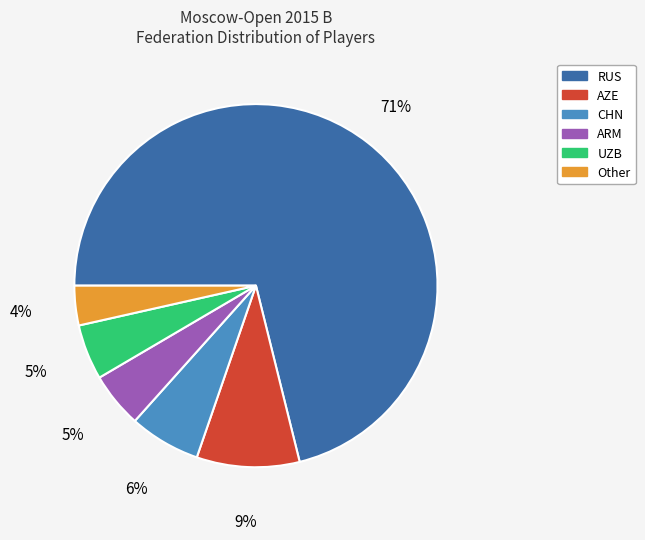

How many segments does this pie chart have?

6